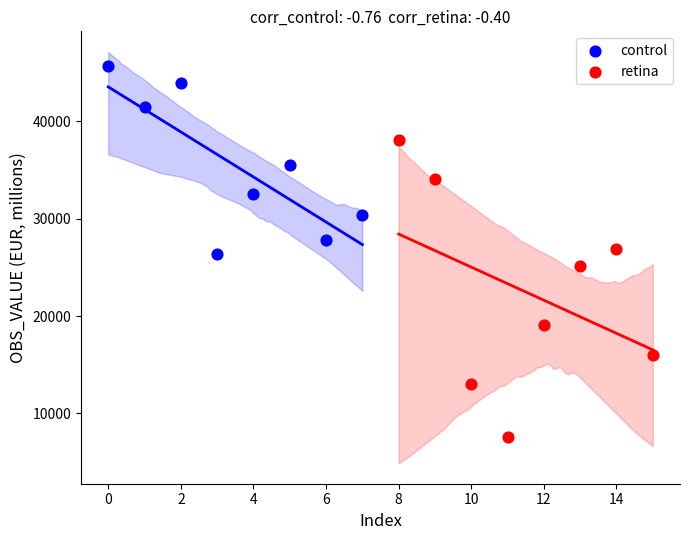

Which series contains the lowest Y value?

retina